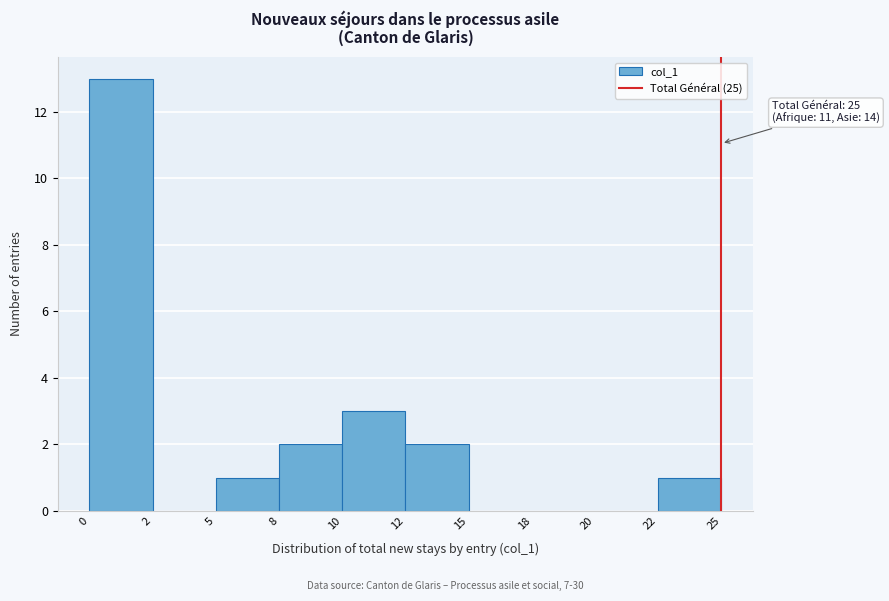

Reading right to left, transcribe all the data shown in this chart.

22=1	20=0	18=0	15=0	12=2	10=3	8=2	5=1	2=0	0=13